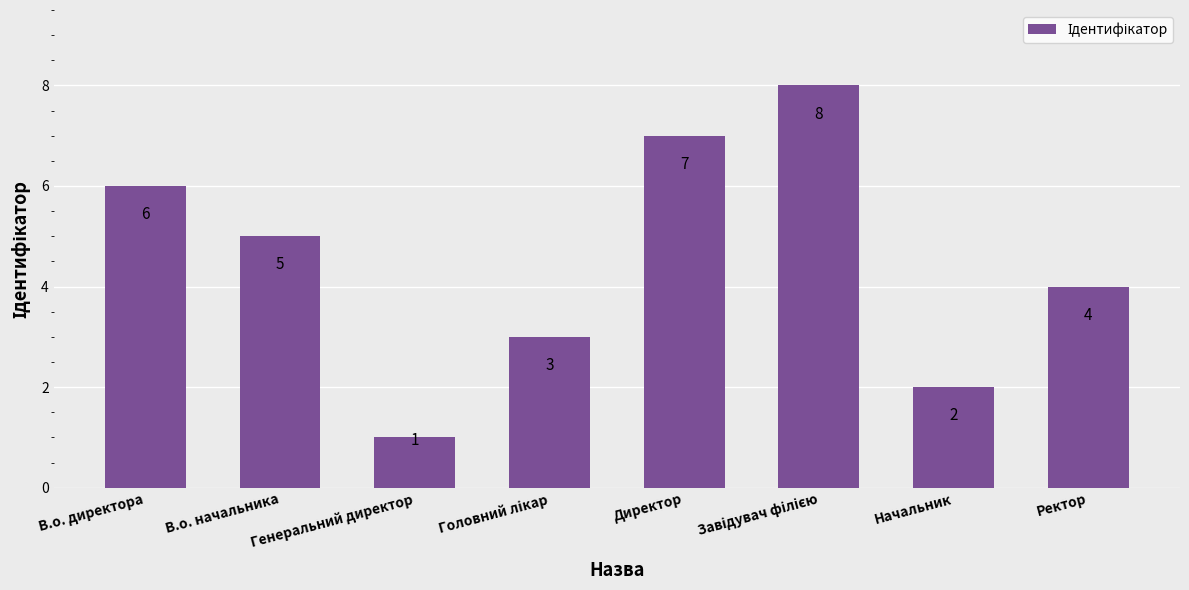

What is the approximate value at В.о. директора?

6